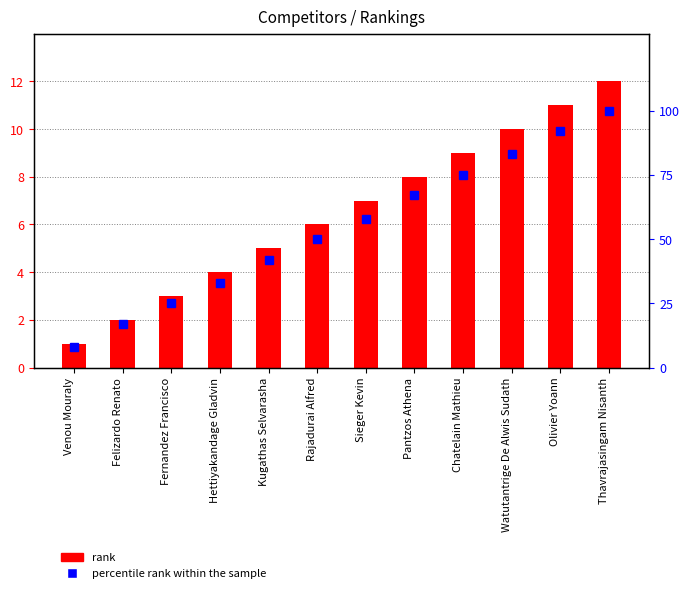

The rank series shows 3 at Fernandez Francisco. True or false?

True